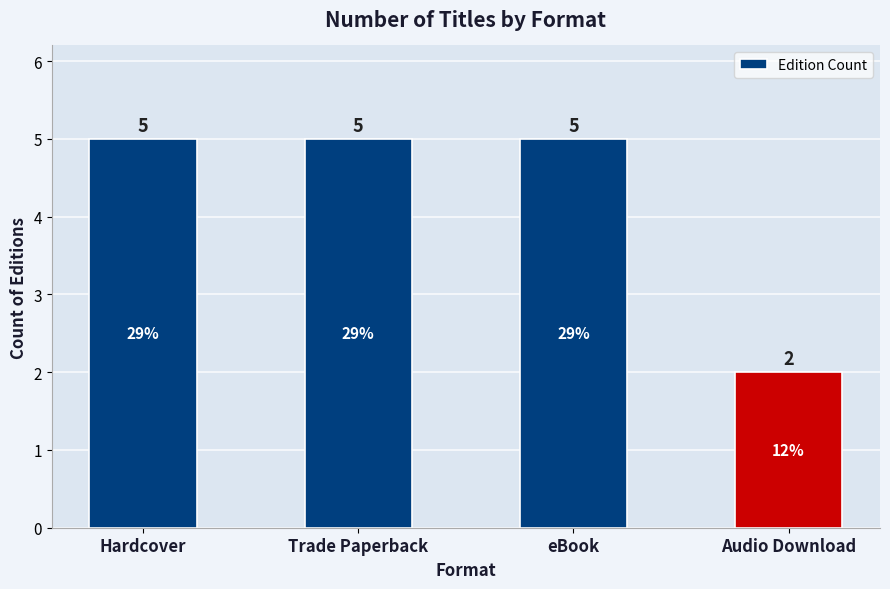

Reading left to right, list all the values displayed in this chart.

Hardcover=5	Trade Paperback=5	eBook=5	Audio Download=2